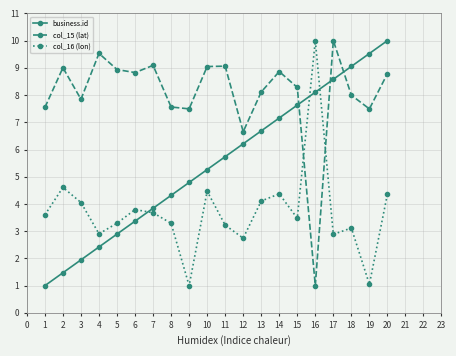

At 9, list the series in order from largest to smallest.

col_15 (lat), business.id, col_16 (lon)